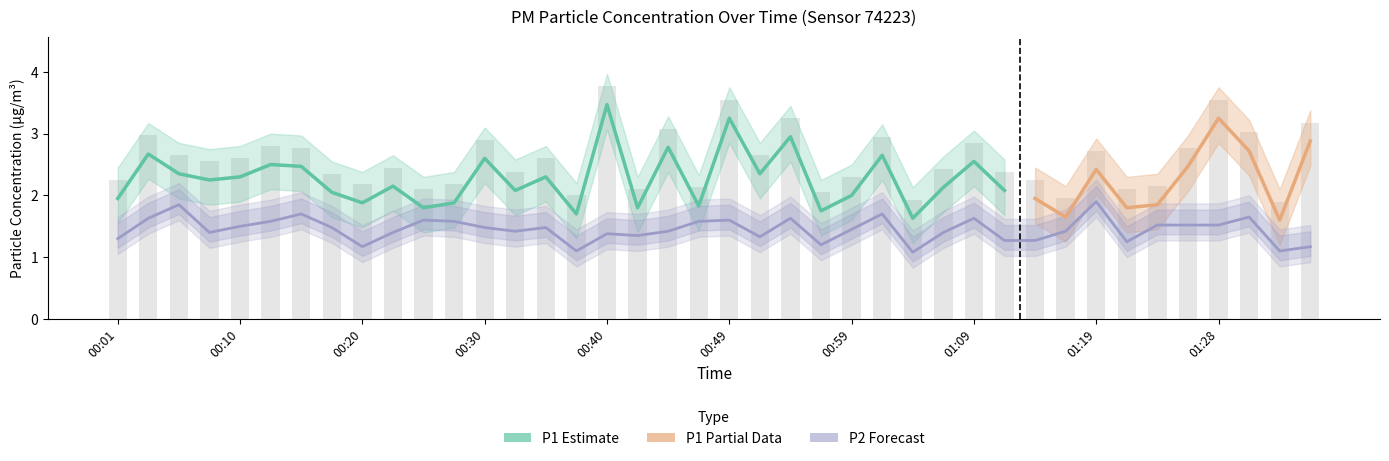

What is the label of the 15th bar from the left?

00:35